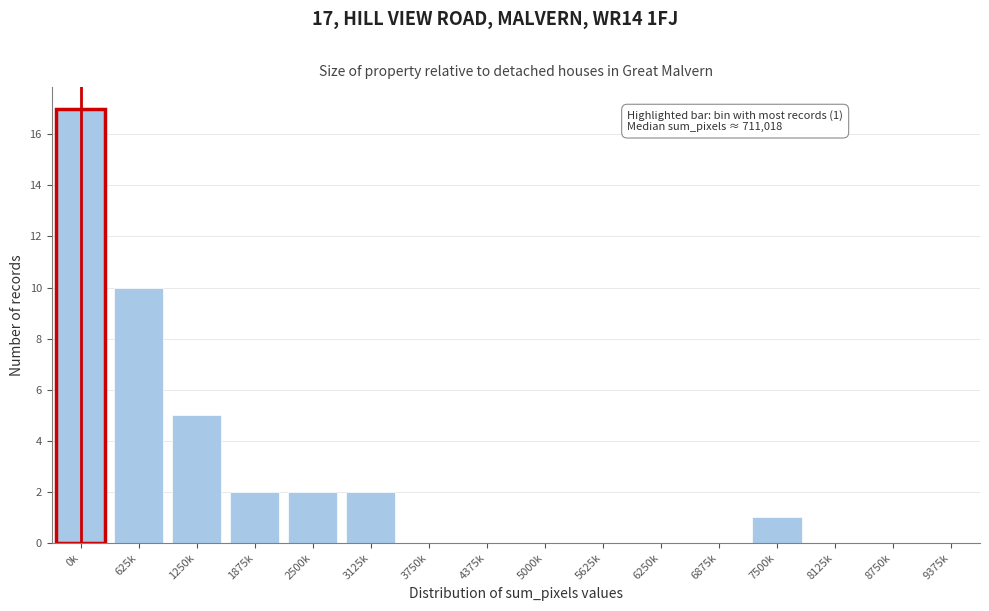

Reading right to left, extract all data points from this chart.

9375k=0	8750k=0	8125k=0	7500k=1	6875k=0	6250k=0	5625k=0	5000k=0	4375k=0	3750k=0	3125k=2	2500k=2	1875k=2	1250k=5	625k=10	0k=17